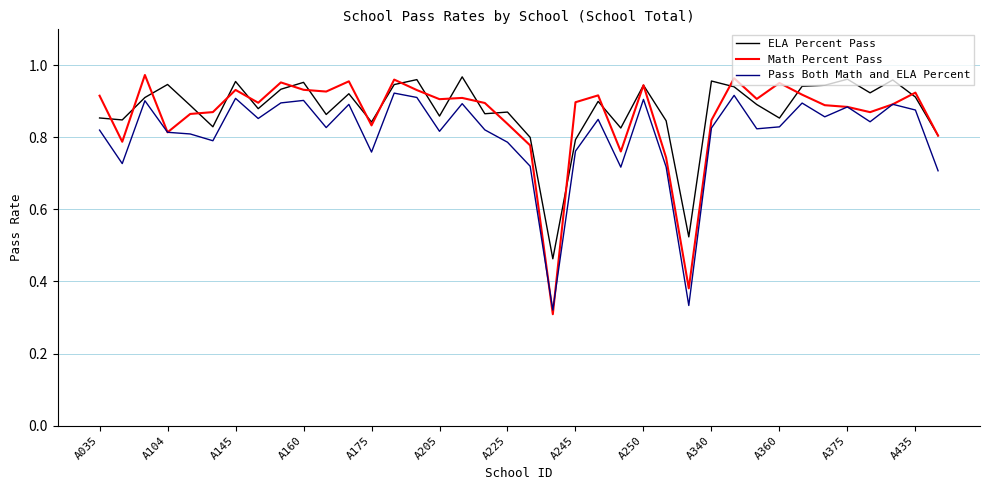

What are all the series names shown in the legend?

ELA Percent Pass, Math Percent Pass, Pass Both Math and ELA Percent